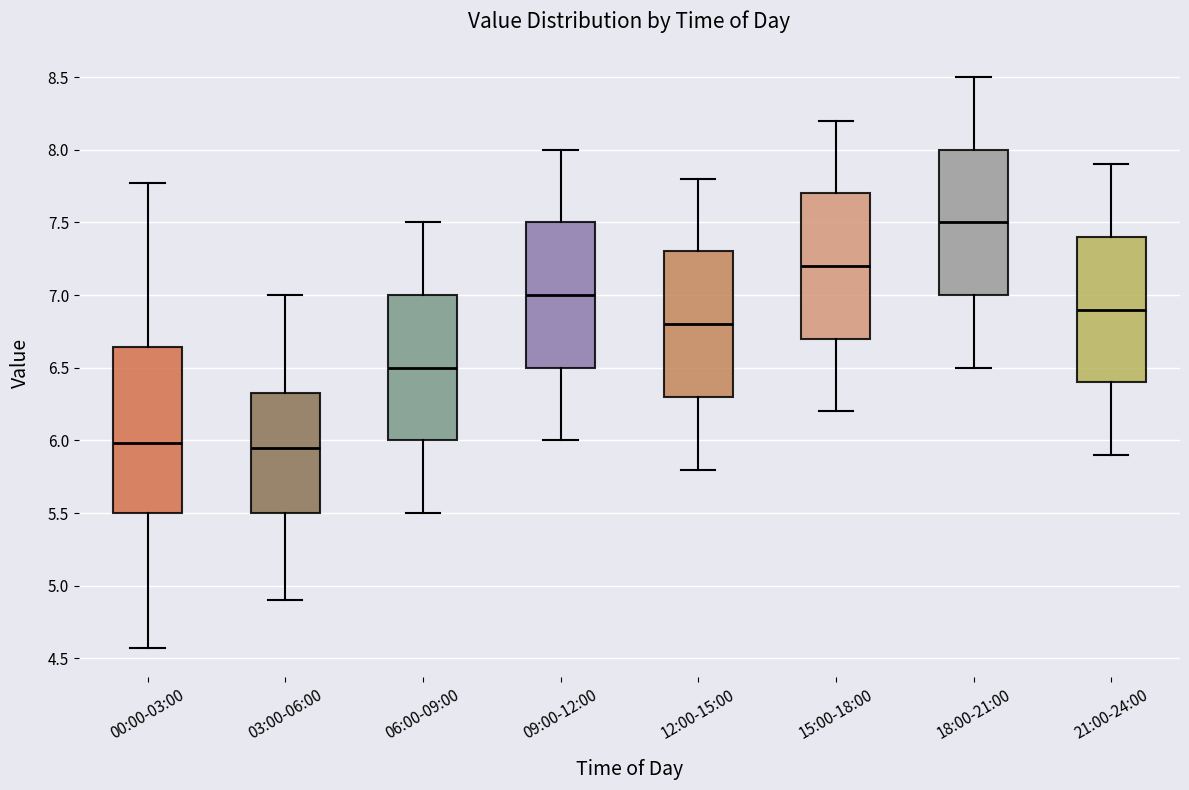

Reading left to right, transcribe this box plot: for each box, give where its median line is, the range the box spans, and where its two whiskers end, as read against the y-axis. The values are not printed on the chart, so give them approximately, as read against the axis.

00:00-03:00: median 6.00, box 5.50 to 6.65, whiskers 4.55 to 7.75
03:00-06:00: median 5.95, box 5.50 to 6.35, whiskers 4.90 to 7.00
06:00-09:00: median 6.50, box 6.00 to 7.00, whiskers 5.50 to 7.50
09:00-12:00: median 7.00, box 6.50 to 7.50, whiskers 6.00 to 8.00
12:00-15:00: median 6.80, box 6.30 to 7.30, whiskers 5.80 to 7.80
15:00-18:00: median 7.20, box 6.70 to 7.70, whiskers 6.20 to 8.20
18:00-21:00: median 7.50, box 7.00 to 8.00, whiskers 6.50 to 8.50
21:00-24:00: median 6.90, box 6.40 to 7.40, whiskers 5.90 to 7.90